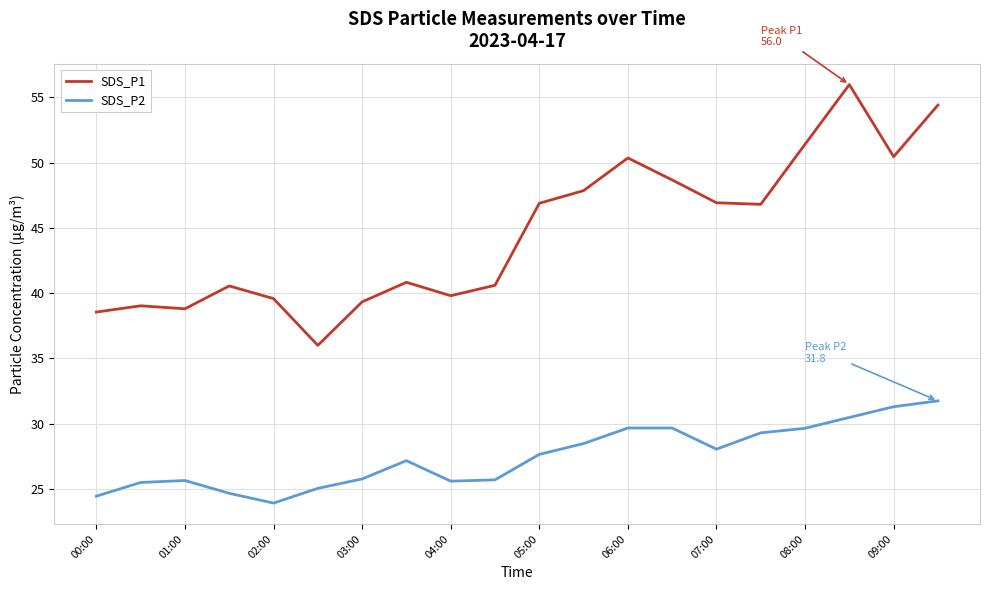

What is the minimum value shown in the chart?

23.9